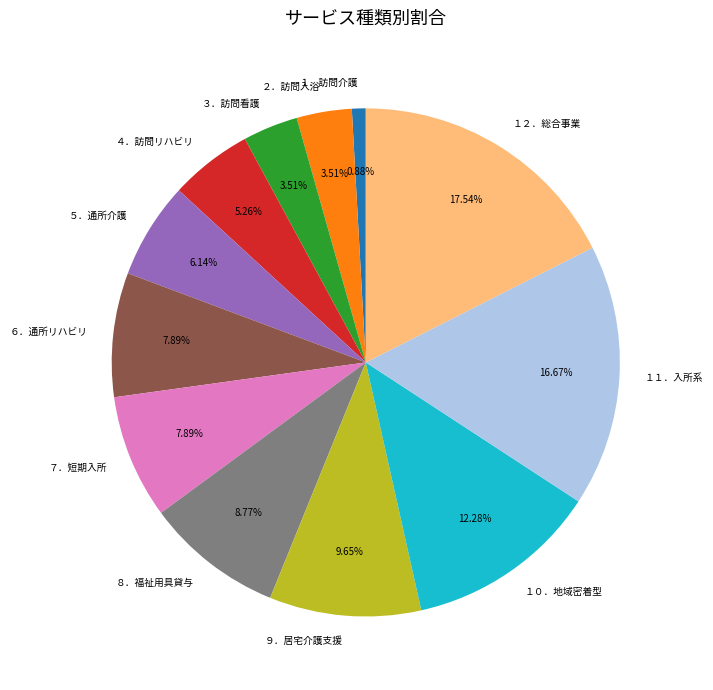

Combined, do ４．訪問リハビリ and １．訪問介護 account for over 50%?

No